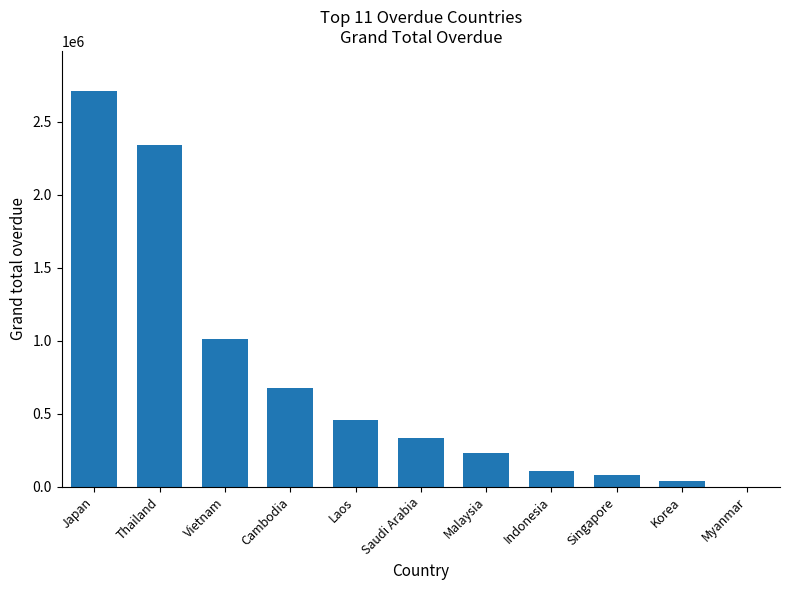

How many data points does each series have?

11